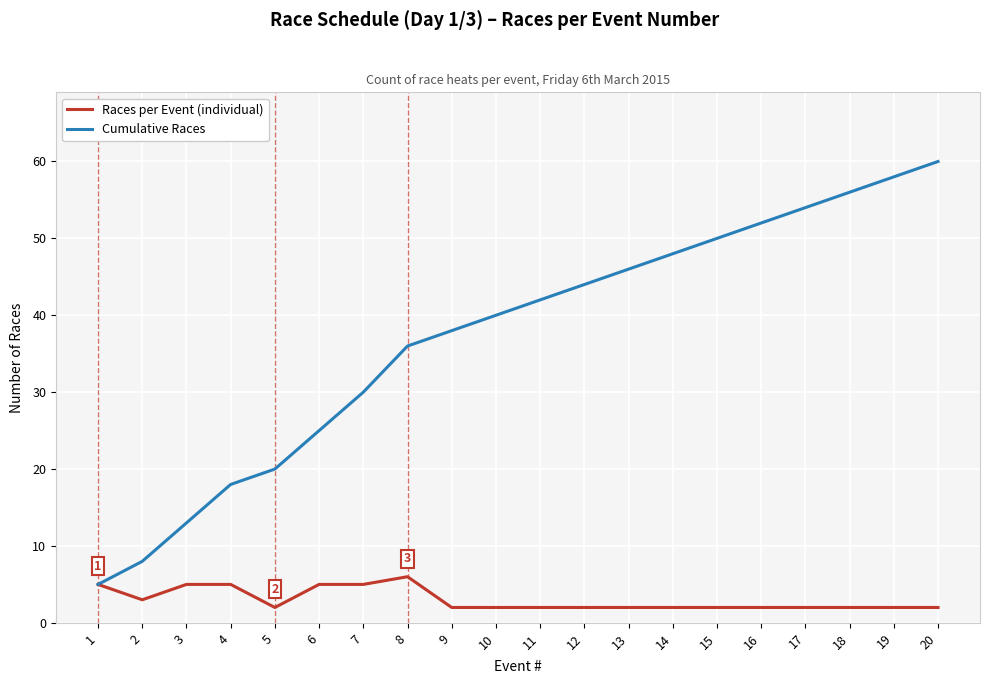

Rank the series at 8 from lowest to highest value.

Races per Event (individual), Cumulative Races